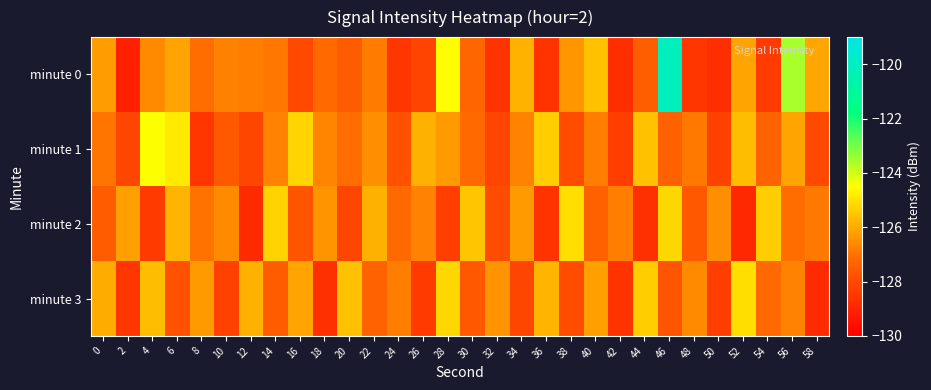

How many distinct data groups are displayed?

4